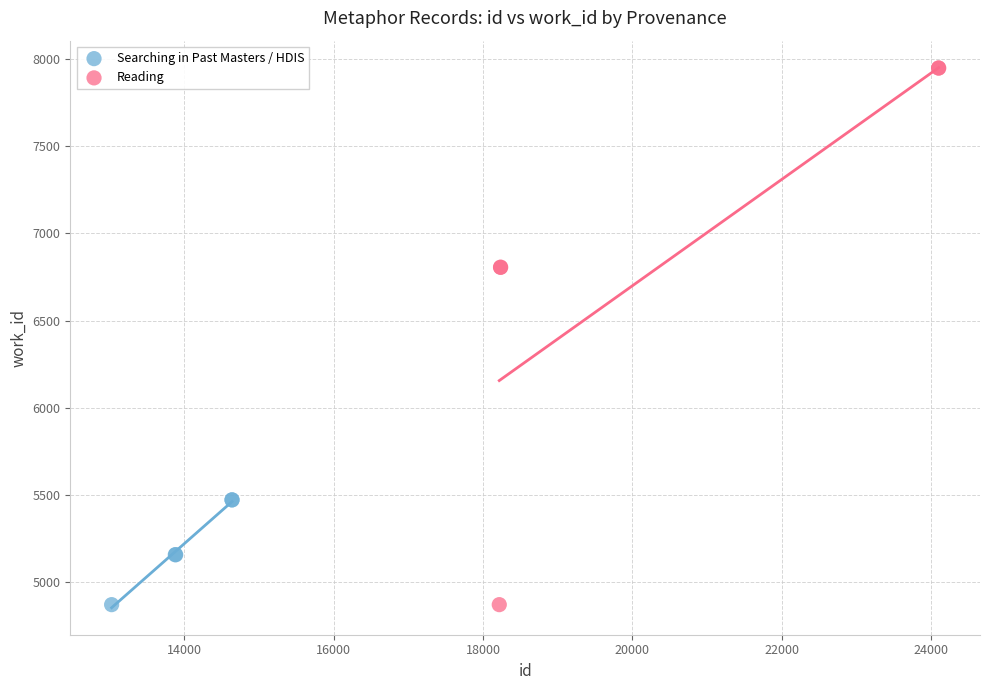

Which series contains the highest Y value?

Reading